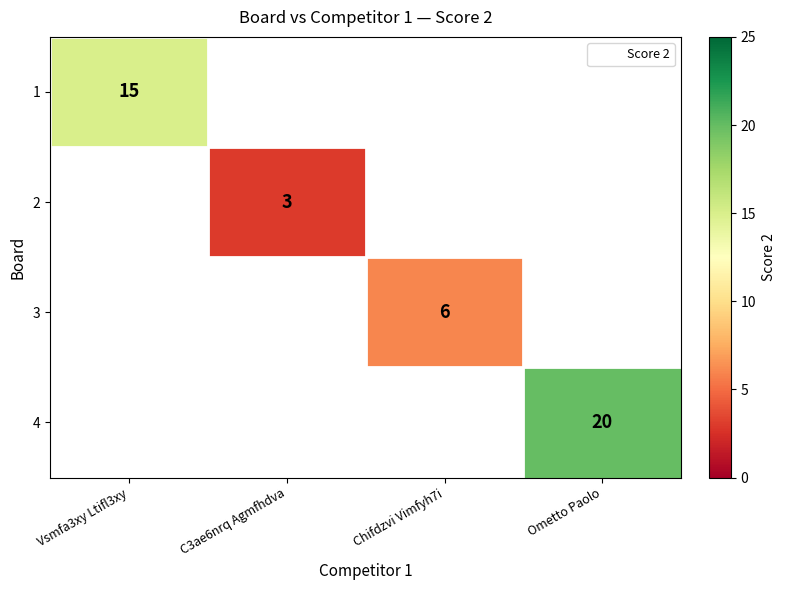

The value of 2 at C3ae6nrq Agmfhdva is 3. True or false?

True